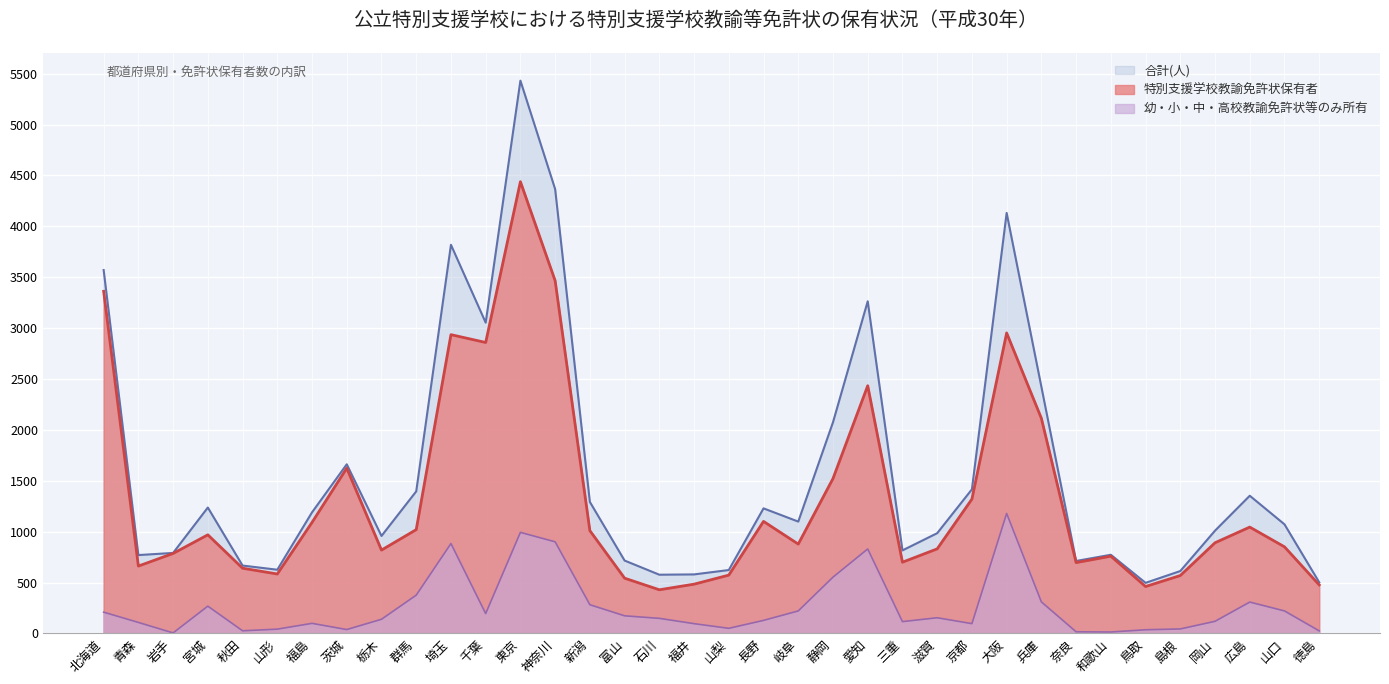

What is the label of the 29th point from the left?

奈良